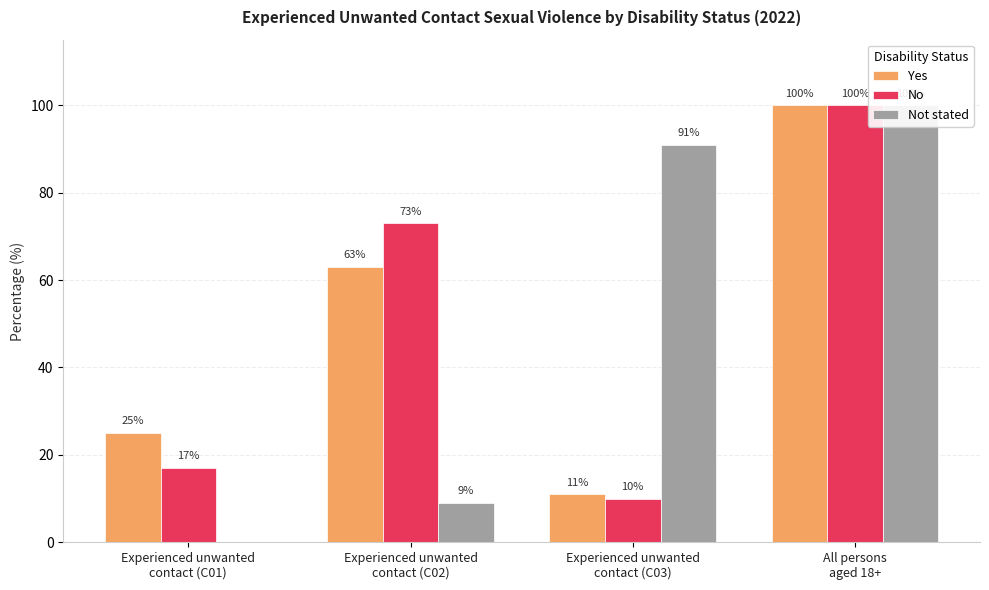

List the labels in order of Not stated value, smallest first.

Experienced unwanted
contact (C01), Experienced unwanted
contact (C02), Experienced unwanted
contact (C03), All persons
aged 18+